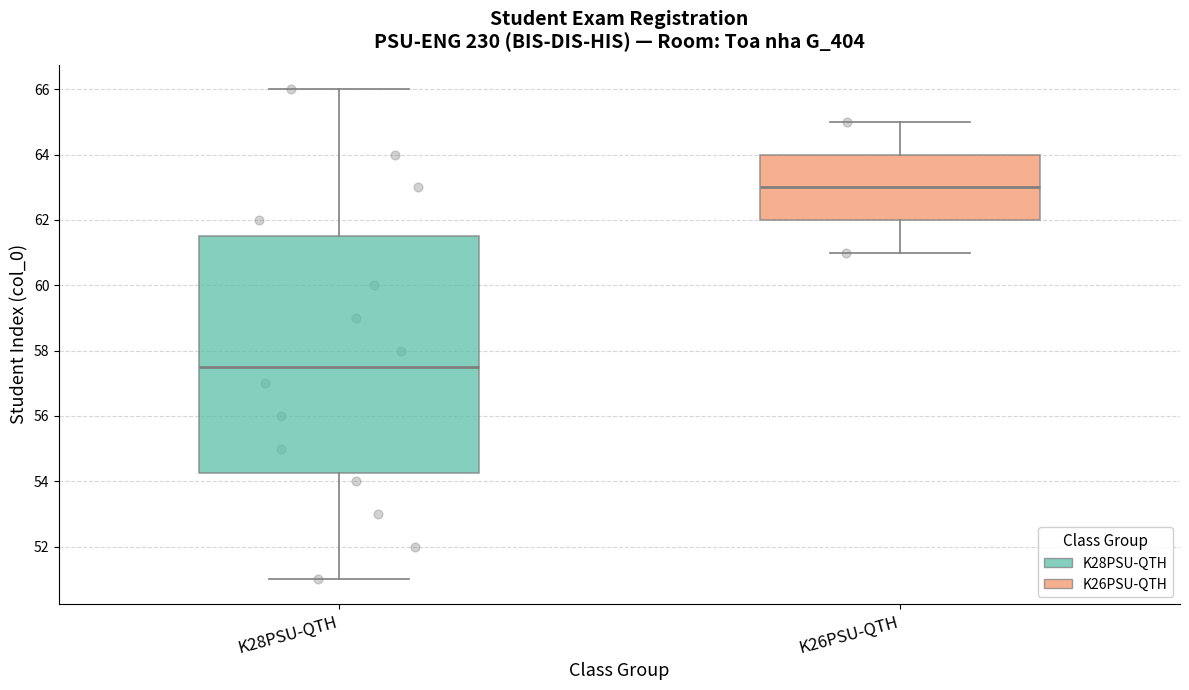

Where does the median line of the box for K28PSU-QTH sit on the y-axis? The values are not printed on the chart, so give them approximately, as read against the axis.

57.6